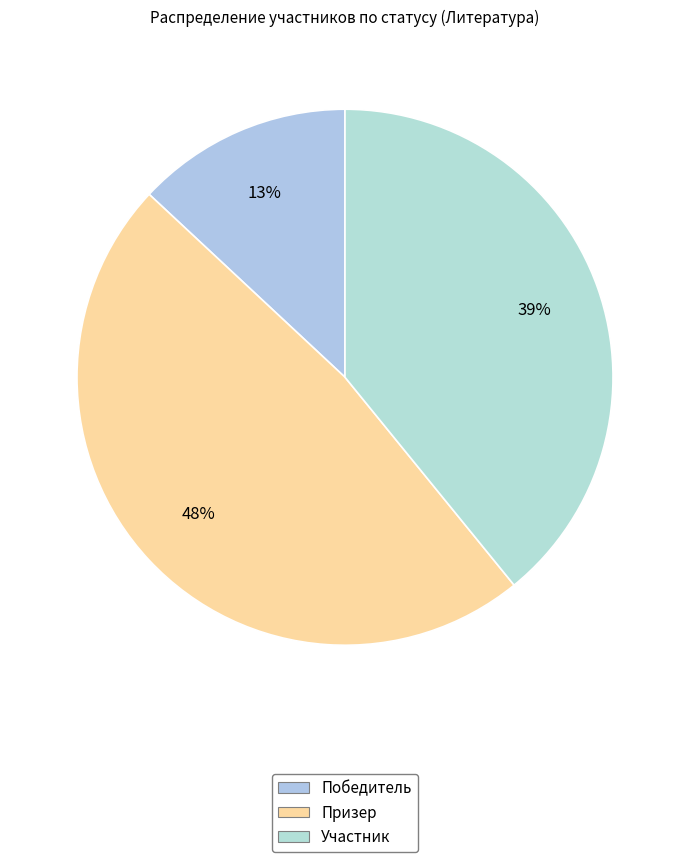

To the nearest percent, what is the difference between the largest and smallest slice percentages?

35%